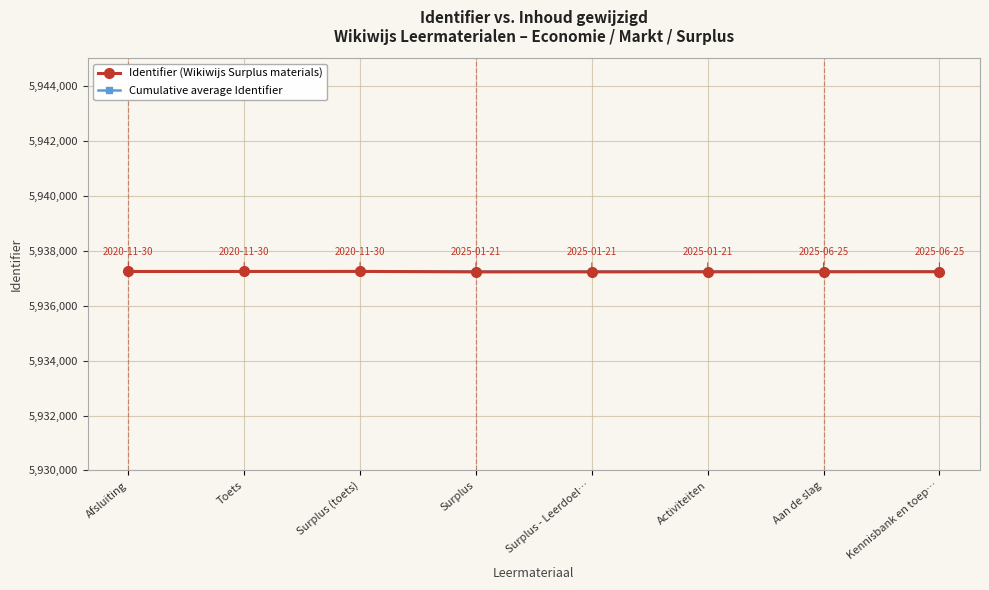

Which series has the largest range (max minus min)?

Identifier (Wikiwijs Surplus materials)